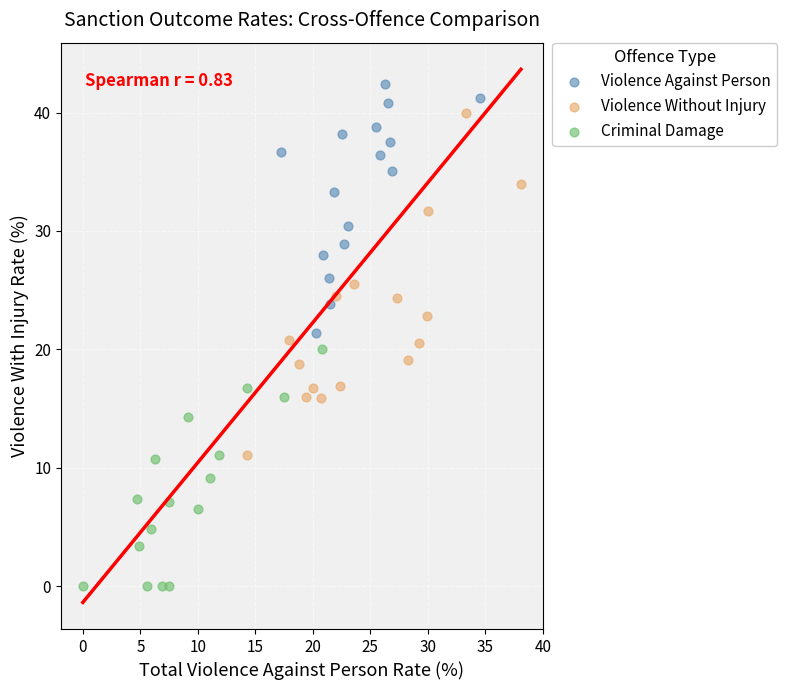

What are all the series names shown in the legend?

Violence Against Person, Violence Without Injury, Criminal Damage